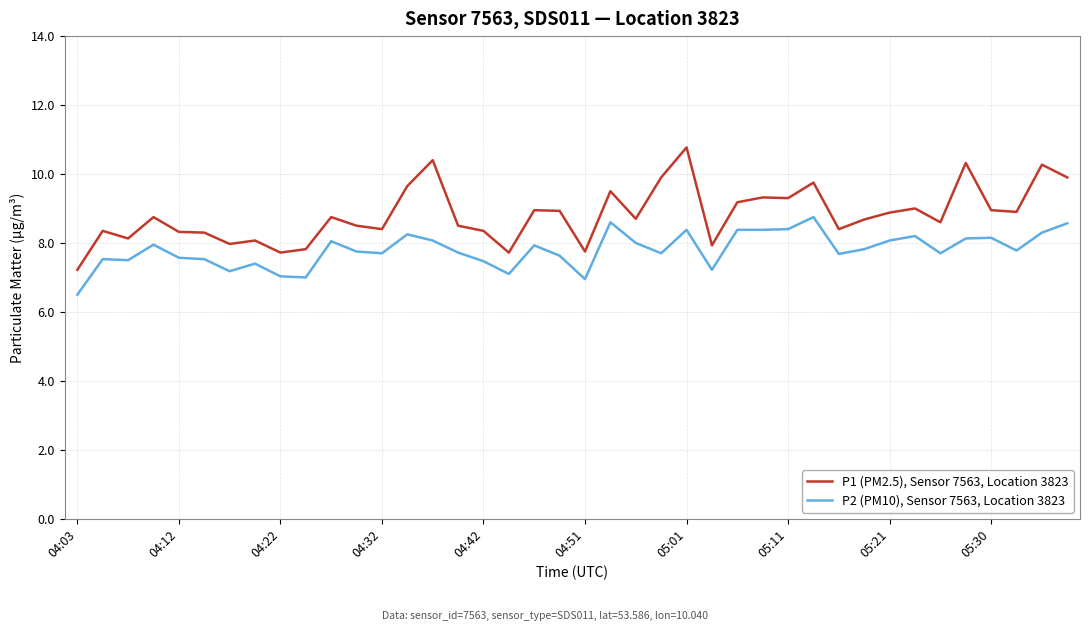

What is the highest value of the P2 (PM10), Sensor 7563, Location 3823 series?

8.8